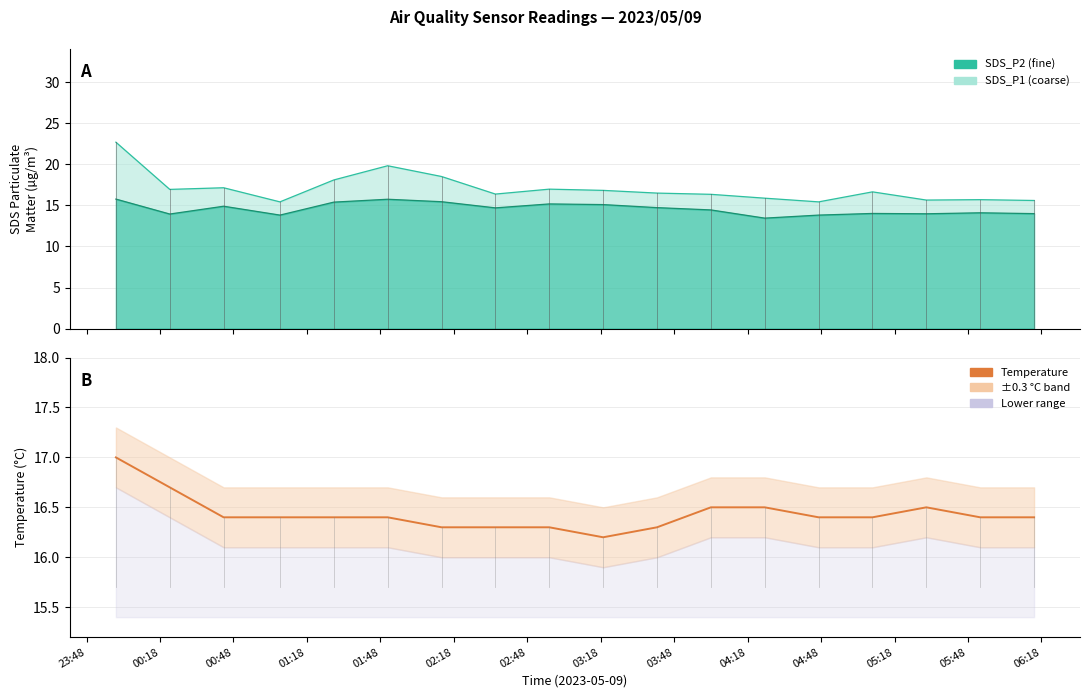

What is the label of the 13th point from the right?

02:18